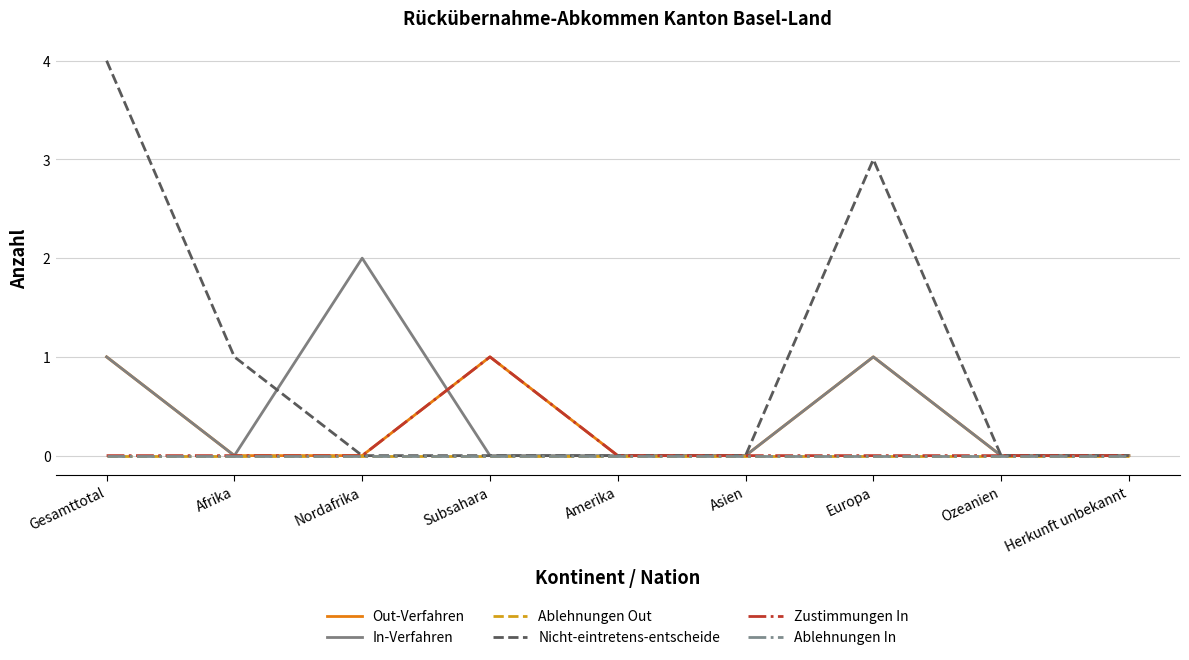

Does the chart have visible grid lines?

Yes